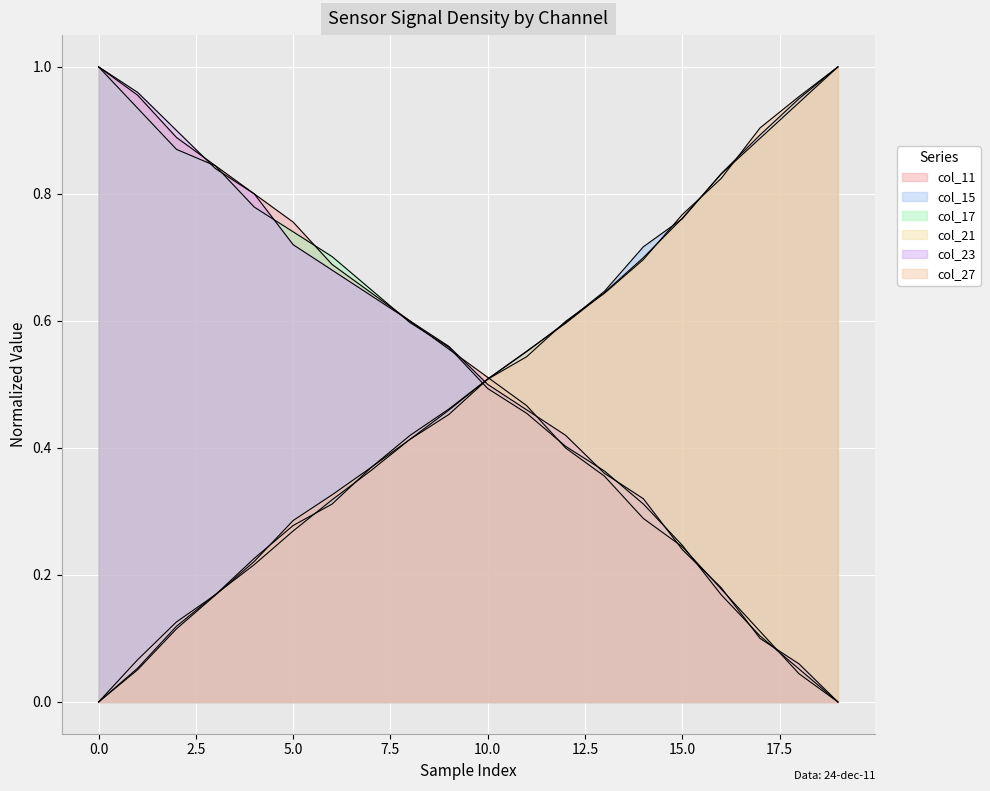

Which series has the largest total across all categories?

col_23